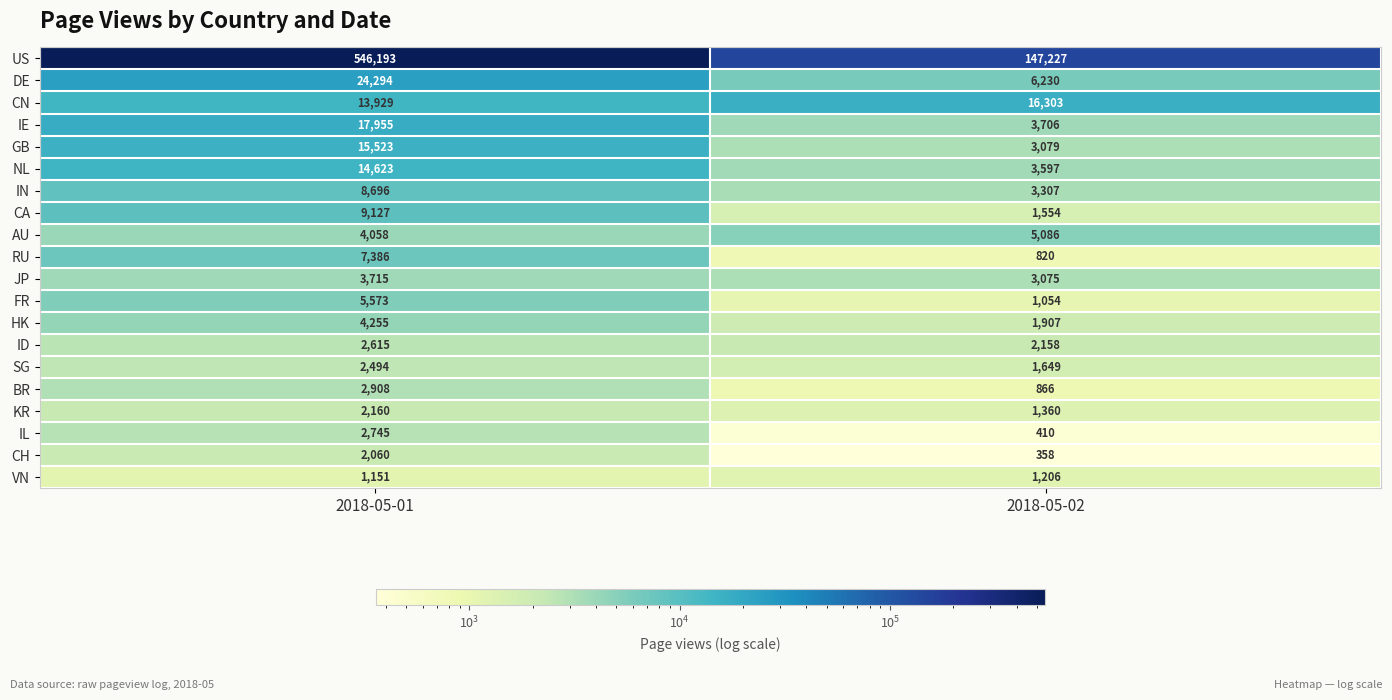

Rank the series by their maximum value, from highest to lowest.

US, DE, IE, CN, GB, NL, CA, IN, RU, FR, AU, HK, JP, BR, IL, ID, SG, KR, CH, VN